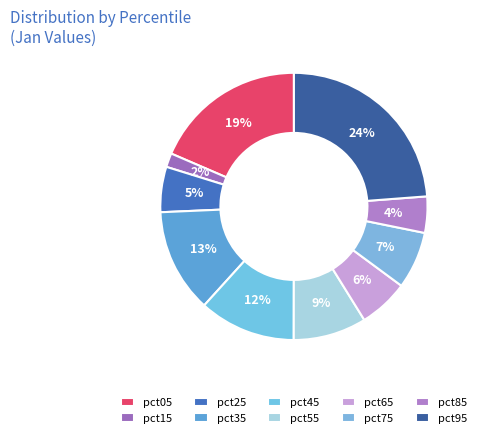

To the nearest percent, what portion does pct15 represent?

2%